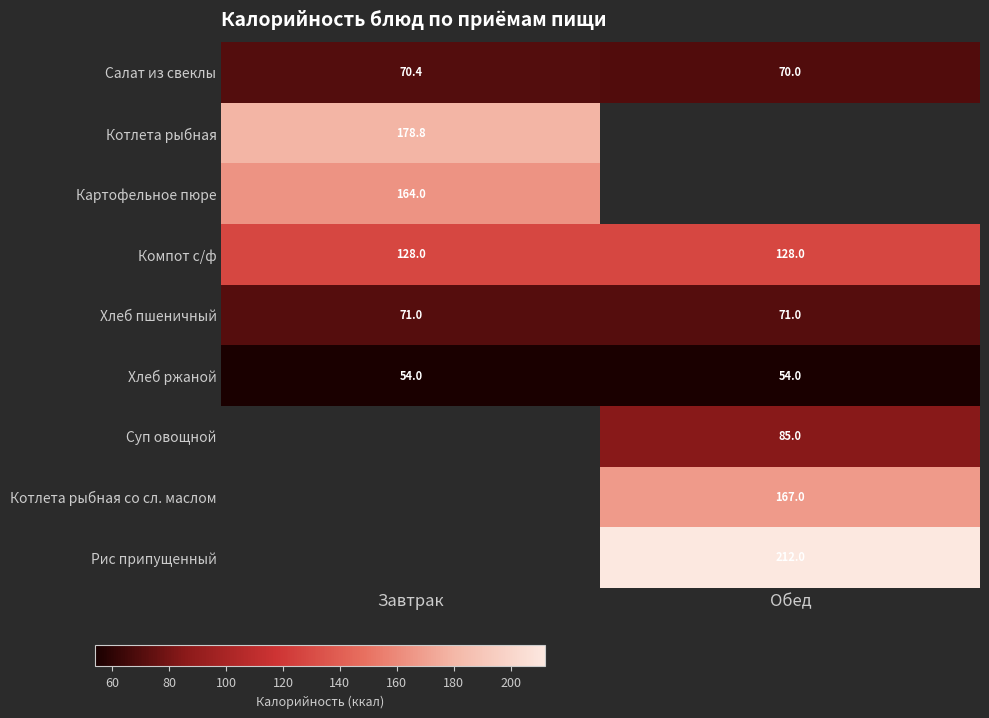

Read the Компот с/ф value at Завтрак.

128.0